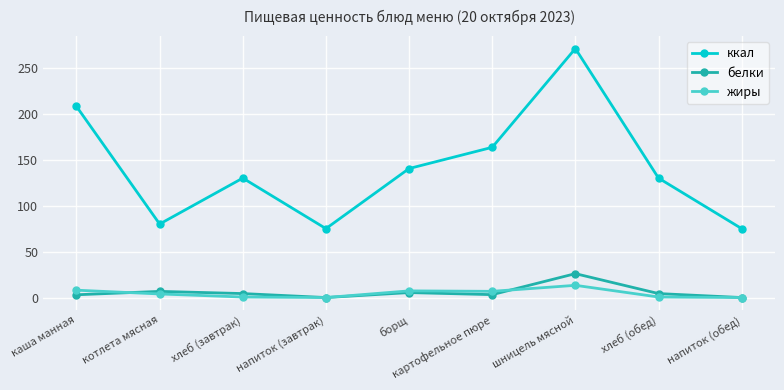

What is the difference between the second highest and second lowest values in the ккал series?

133.0